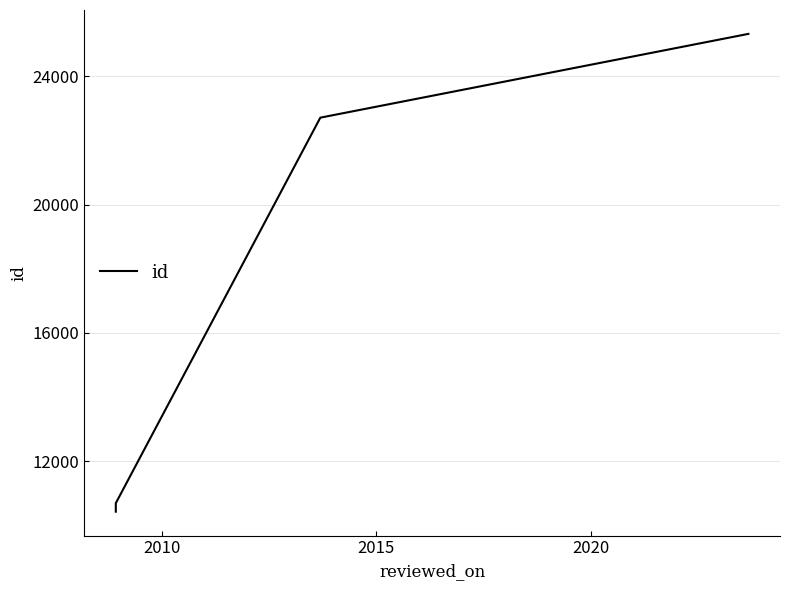

What is the smallest value displayed?

10419